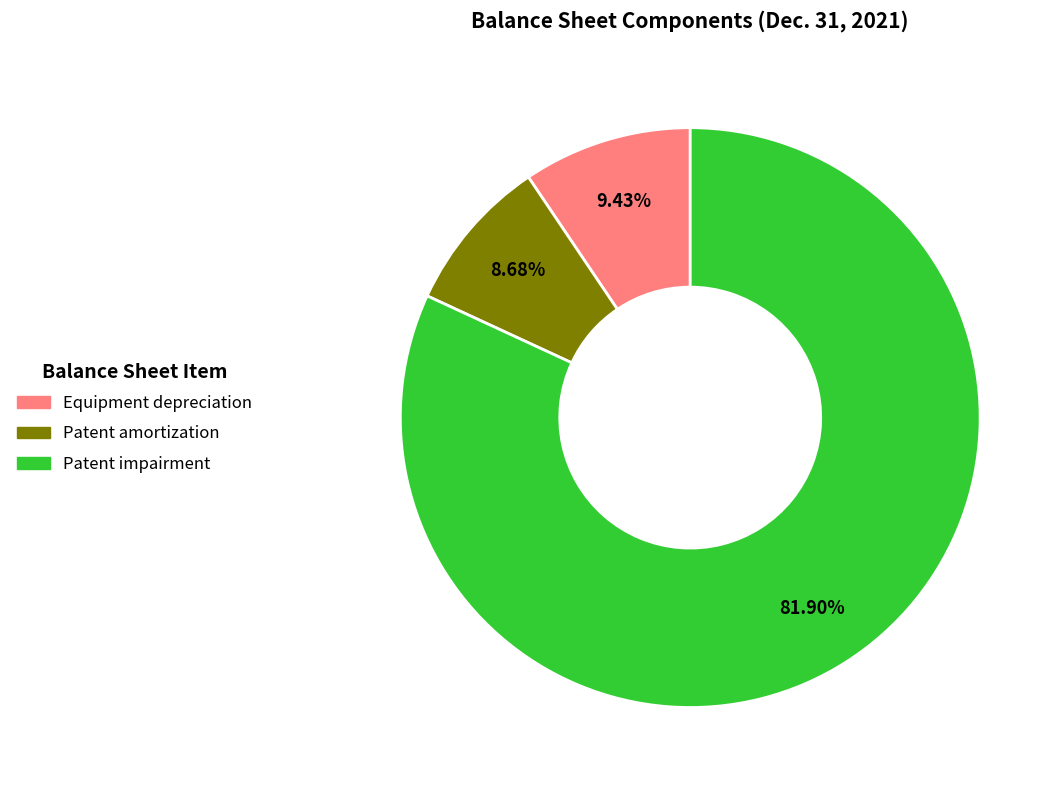

What is the smallest slice in the pie chart?

Patent amortization